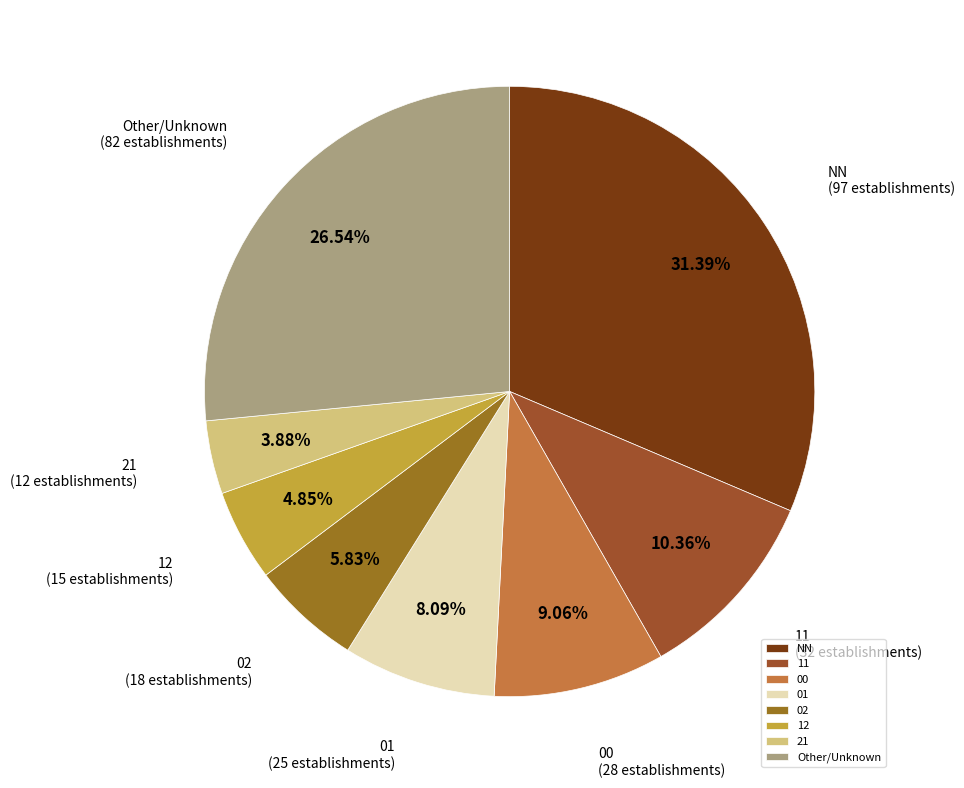

Do Other/Unknown and 12 together represent more than half of the pie?

No